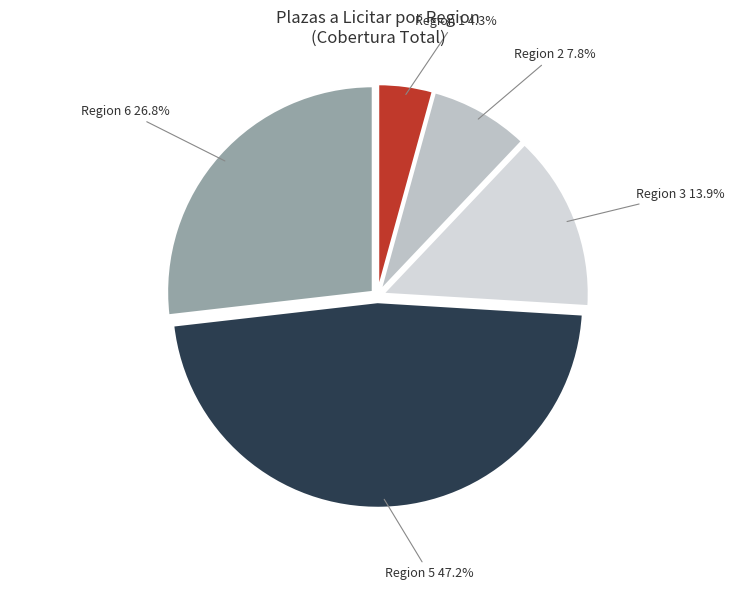

Is there a majority slice in this chart?

No